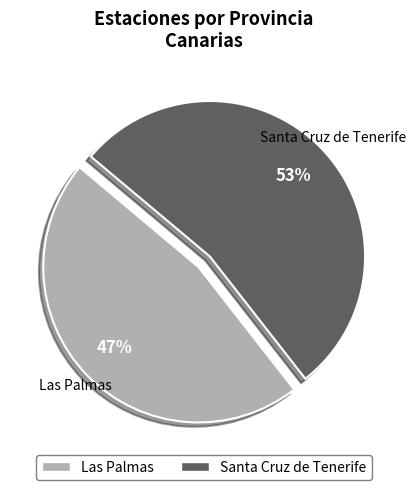

Rank the categories by value from highest to lowest.

Santa Cruz de Tenerife, Las Palmas